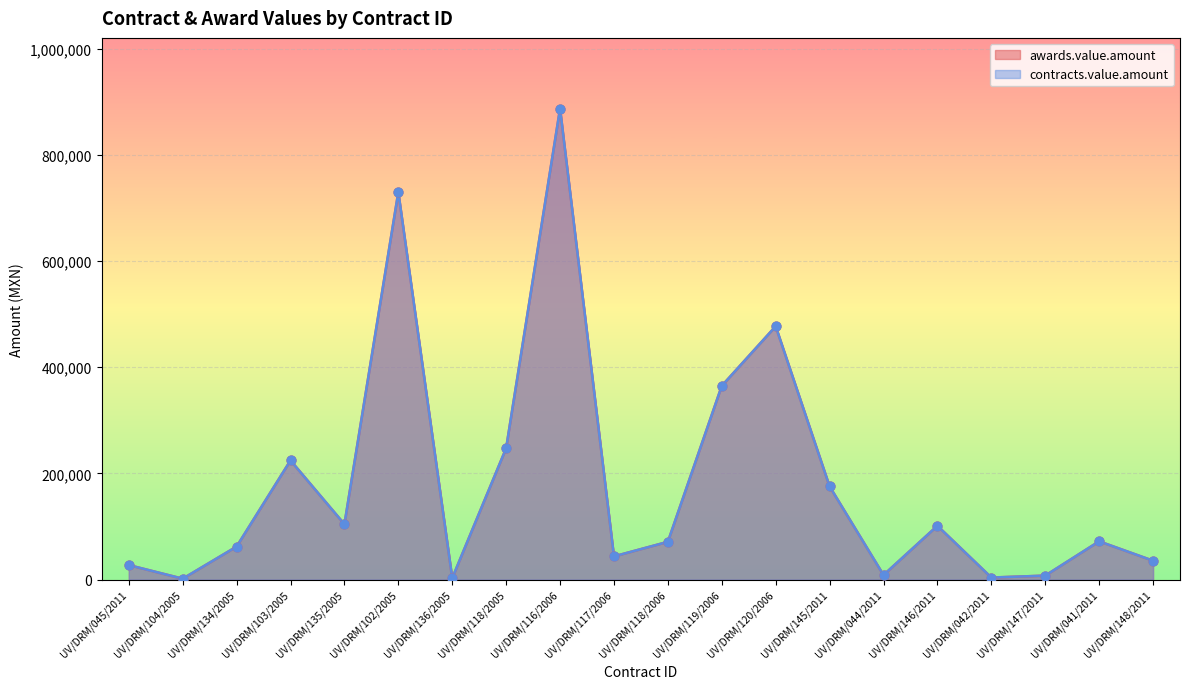

Is the value of contracts.value.amount at UV/DRM/118/2005 greater than the value of awards.value.amount at UV/DRM/147/2011?

Yes